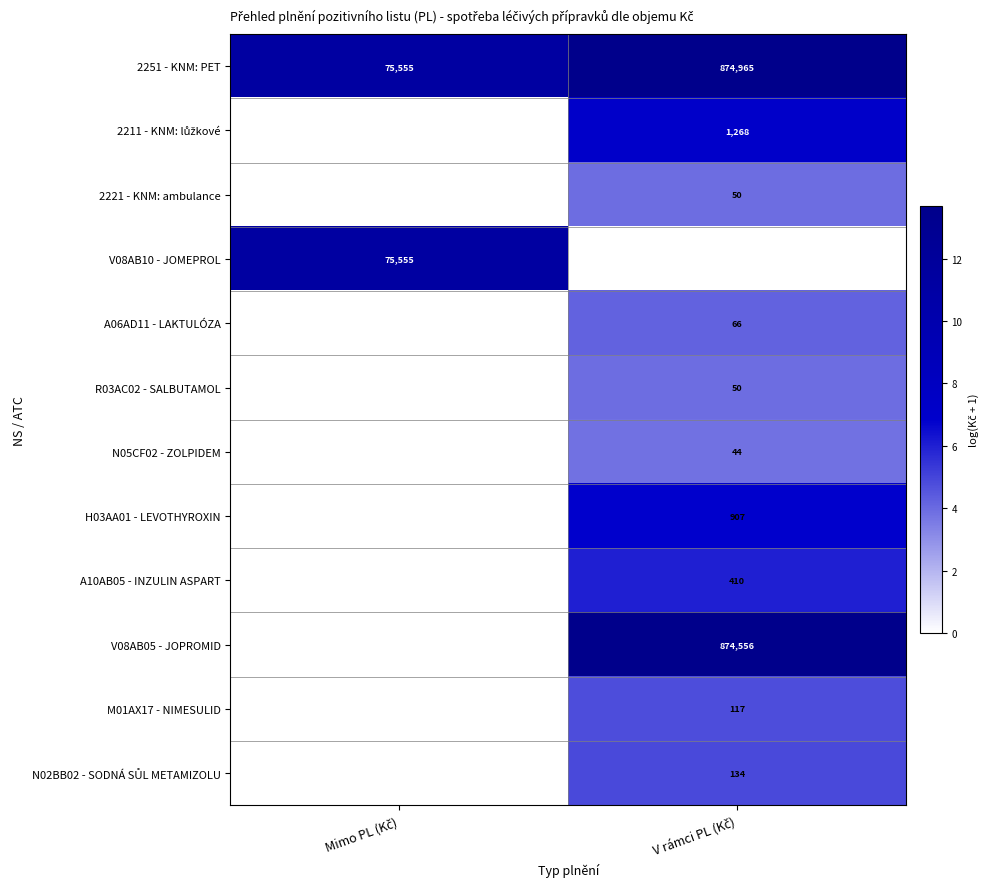

Between V rámci PL (Kč) and Mimo PL (Kč), which is larger?

V rámci PL (Kč)